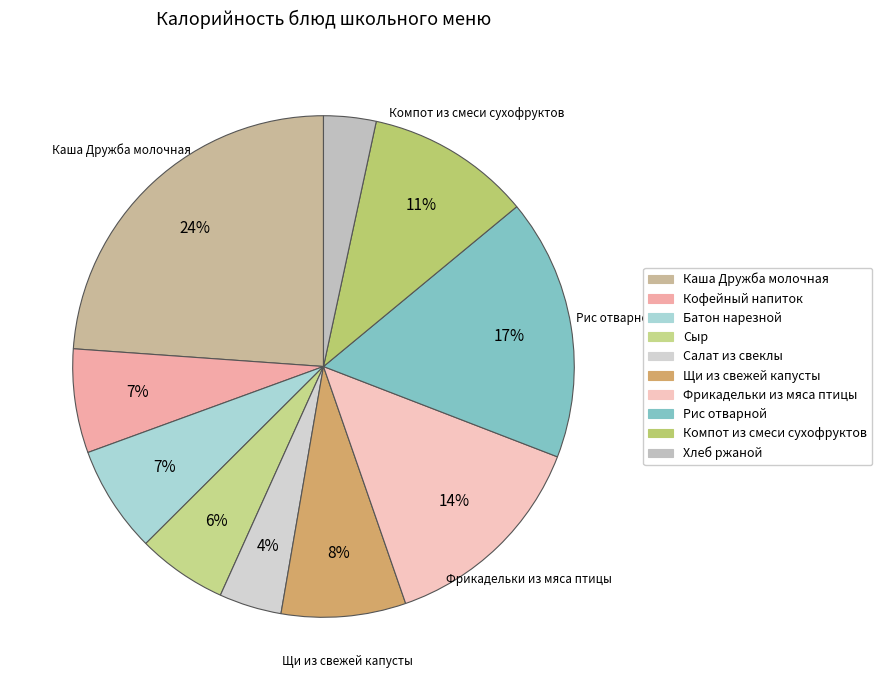

How many slices are in this pie chart?

10